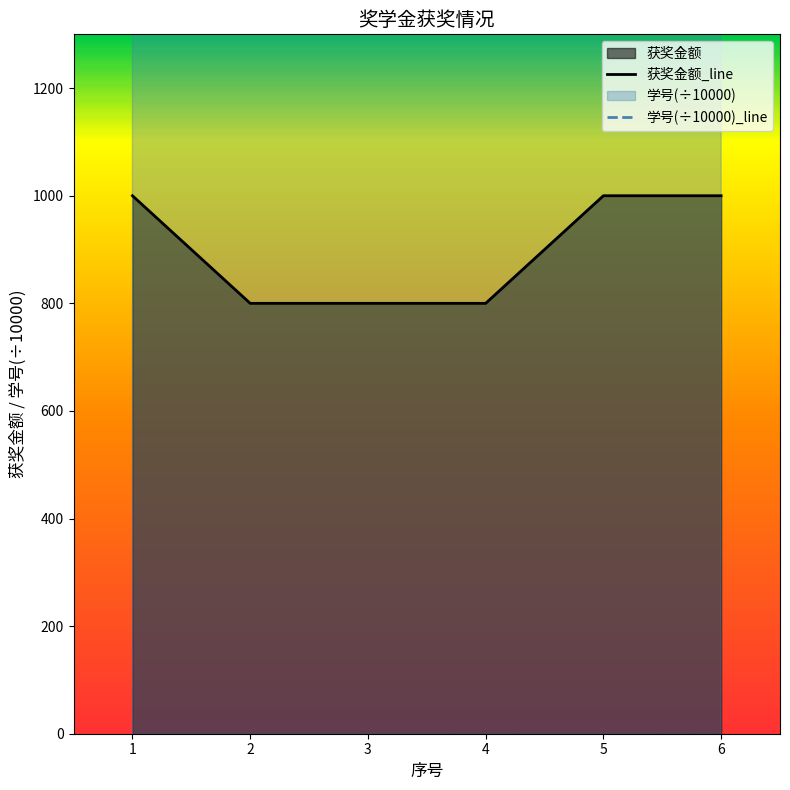

At how many categories does at least one series exceed 881?

6